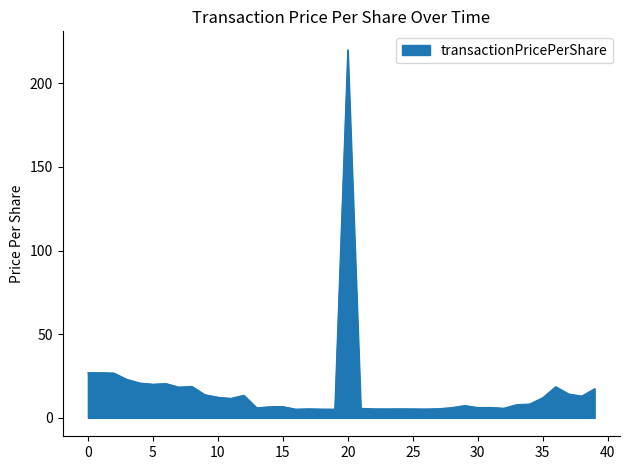

What is the greatest value displayed?

220.1